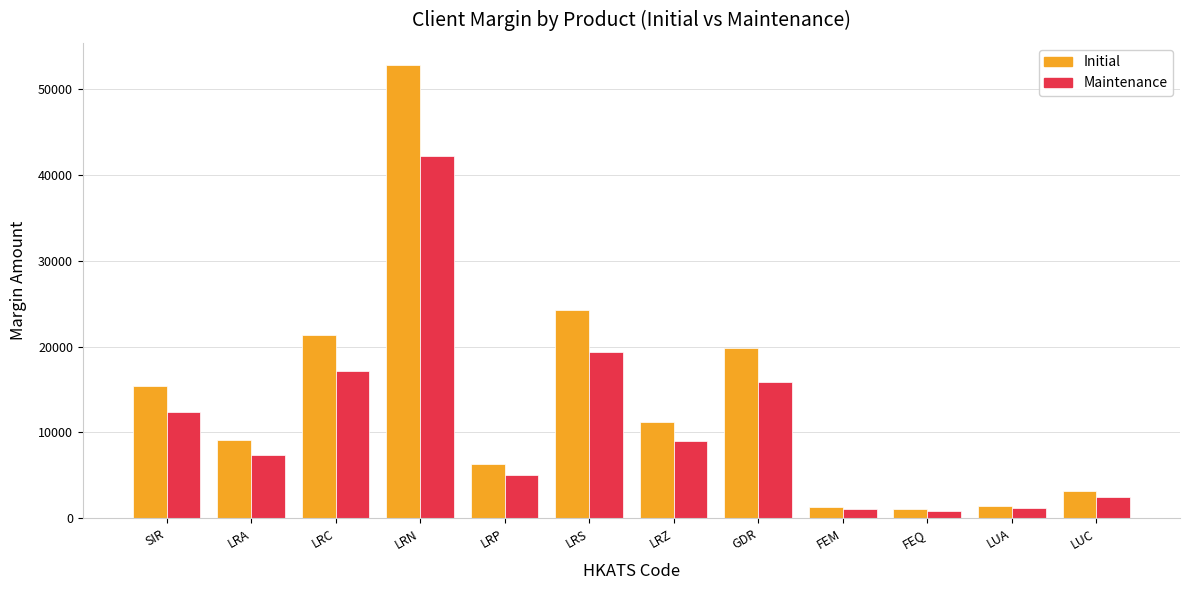

What is the difference between the maximum and second lowest values in the Initial series?

51391